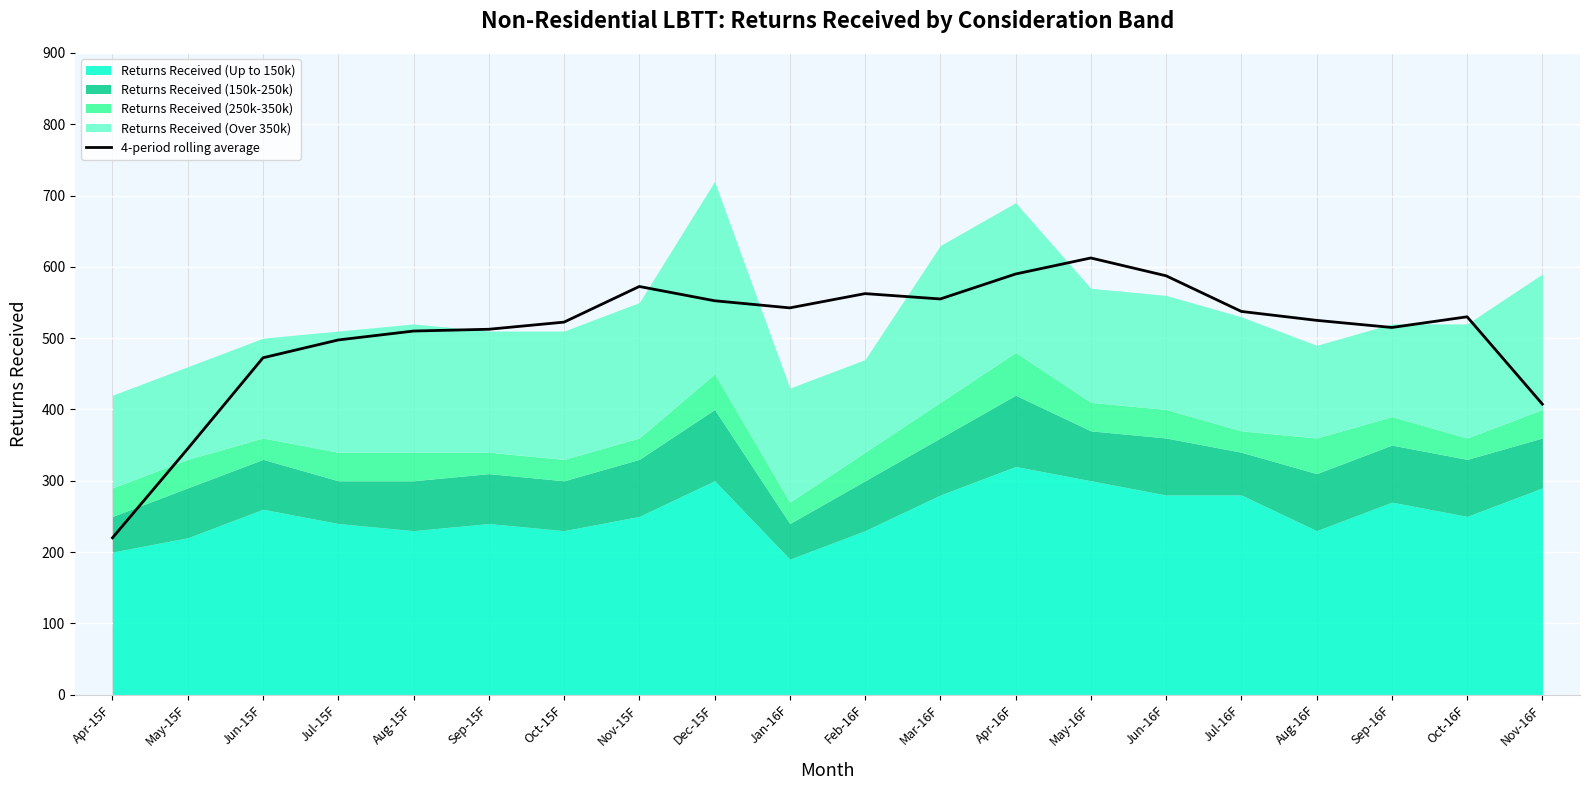

List the labels in order of value, largest first.

May-16F, Apr-16F, Jun-16F, Nov-15F, Feb-16F, Mar-16F, Dec-15F, Jan-16F, Jul-16F, Oct-16F, Aug-16F, Oct-15F, Sep-16F, Sep-15F, Aug-15F, Jul-15F, Jun-15F, Nov-16F, May-15F, Apr-15F